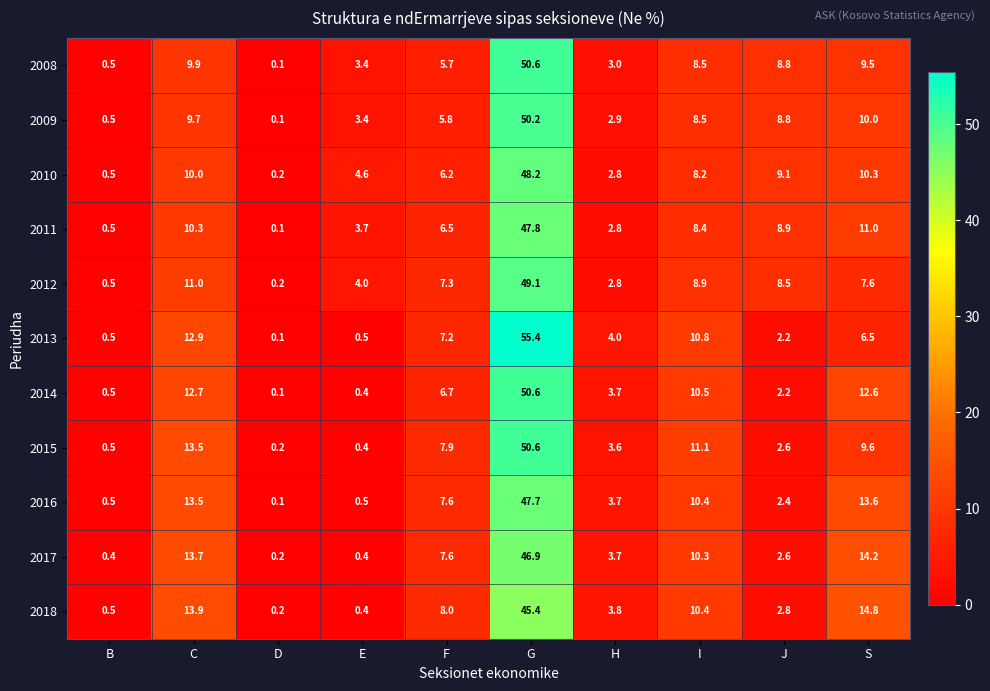

Which series has the largest range (max minus min)?

2013